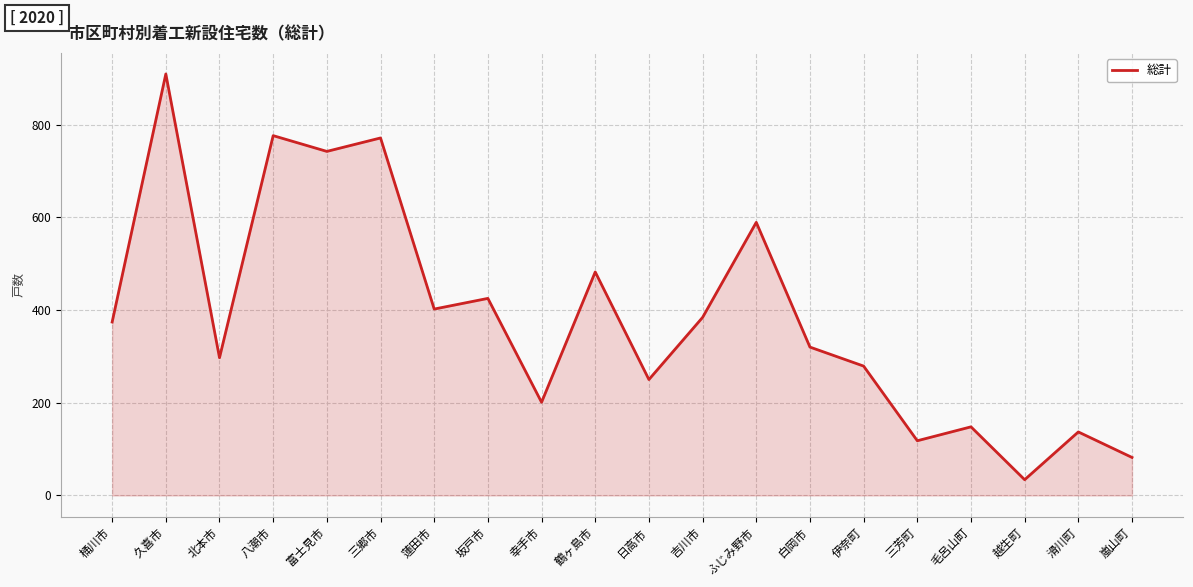

Which category has the highest value across all series?

久喜市